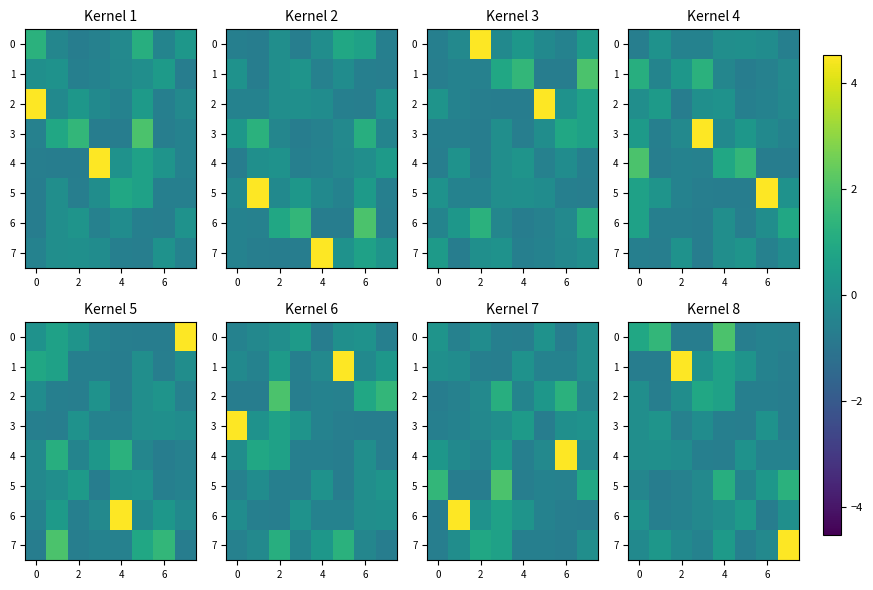

Is it true that row_2 equals -0.6 at 6?

True